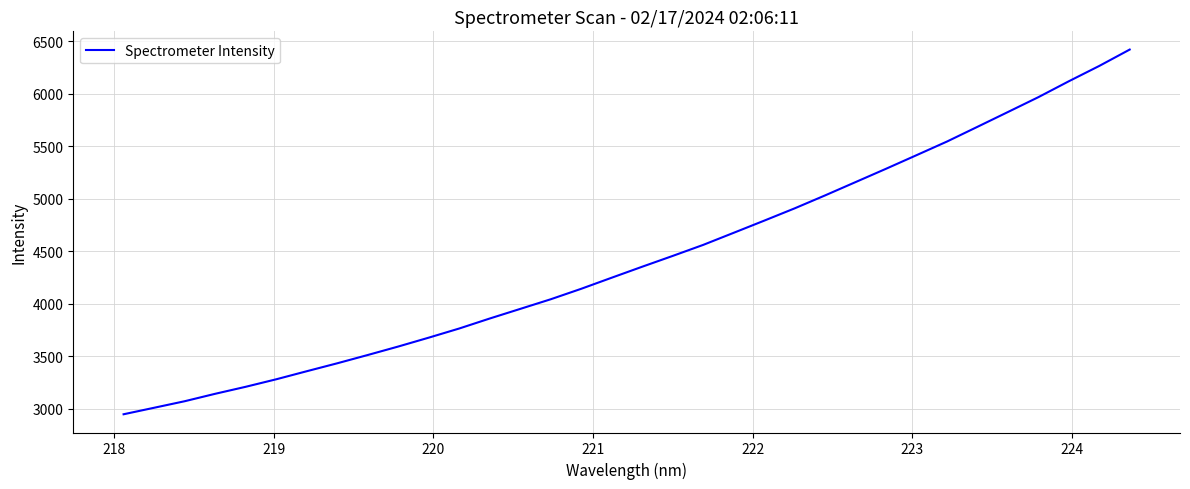

What is the minimum value shown in the chart?

2947.4